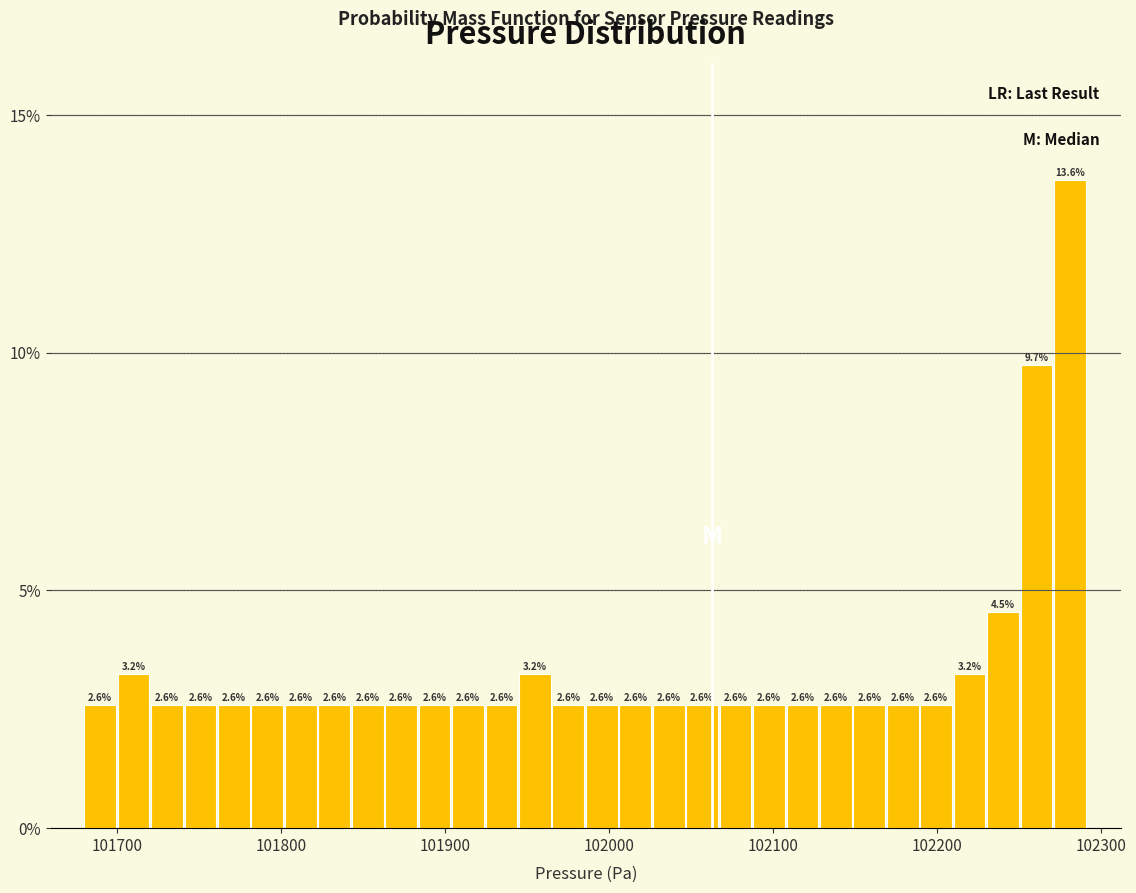

Read against the x-axis, roughly where is the centre of the tallest bar?

102280